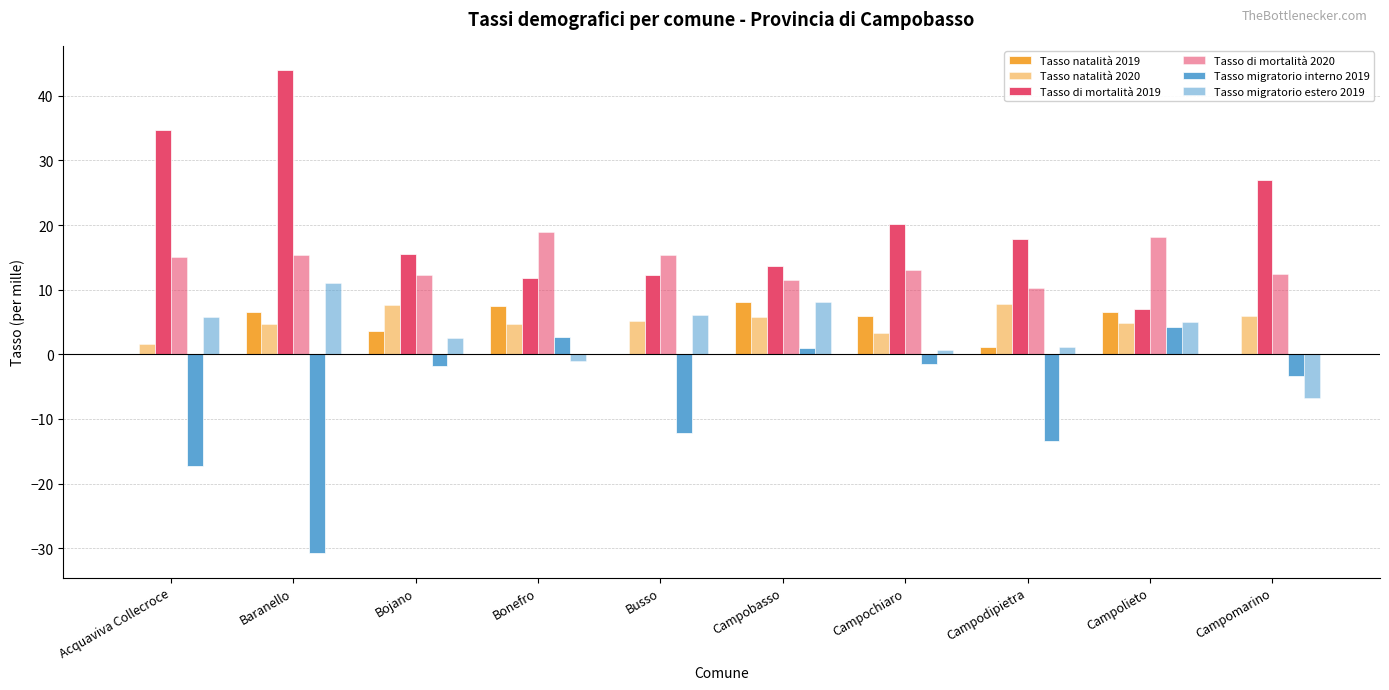

How many values in Tasso migratorio interno 2019 are above zero?

3